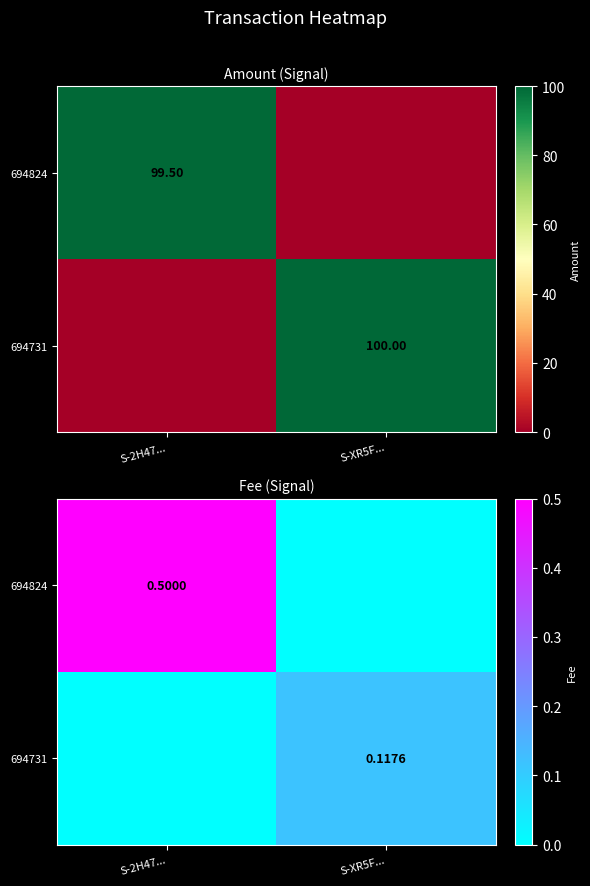

The value of 694731 at S-2H47... is 0.0. True or false?

True